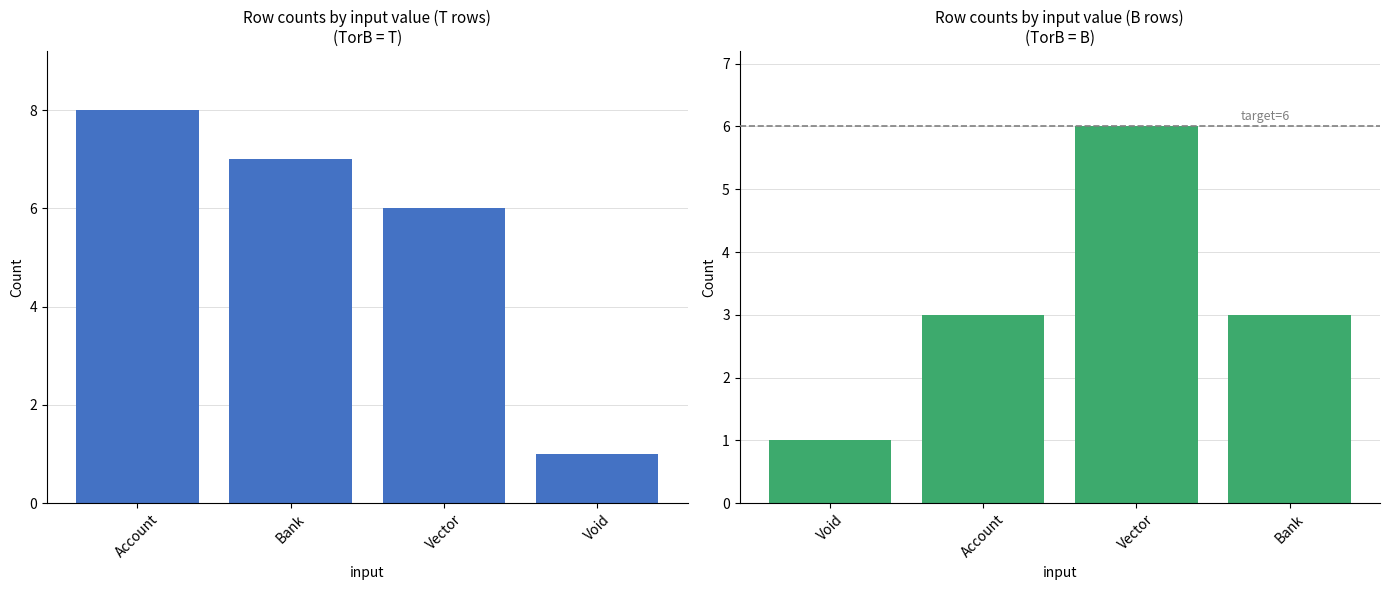

What is the value of the Count (B rows) bar at the 3rd from the left?

6